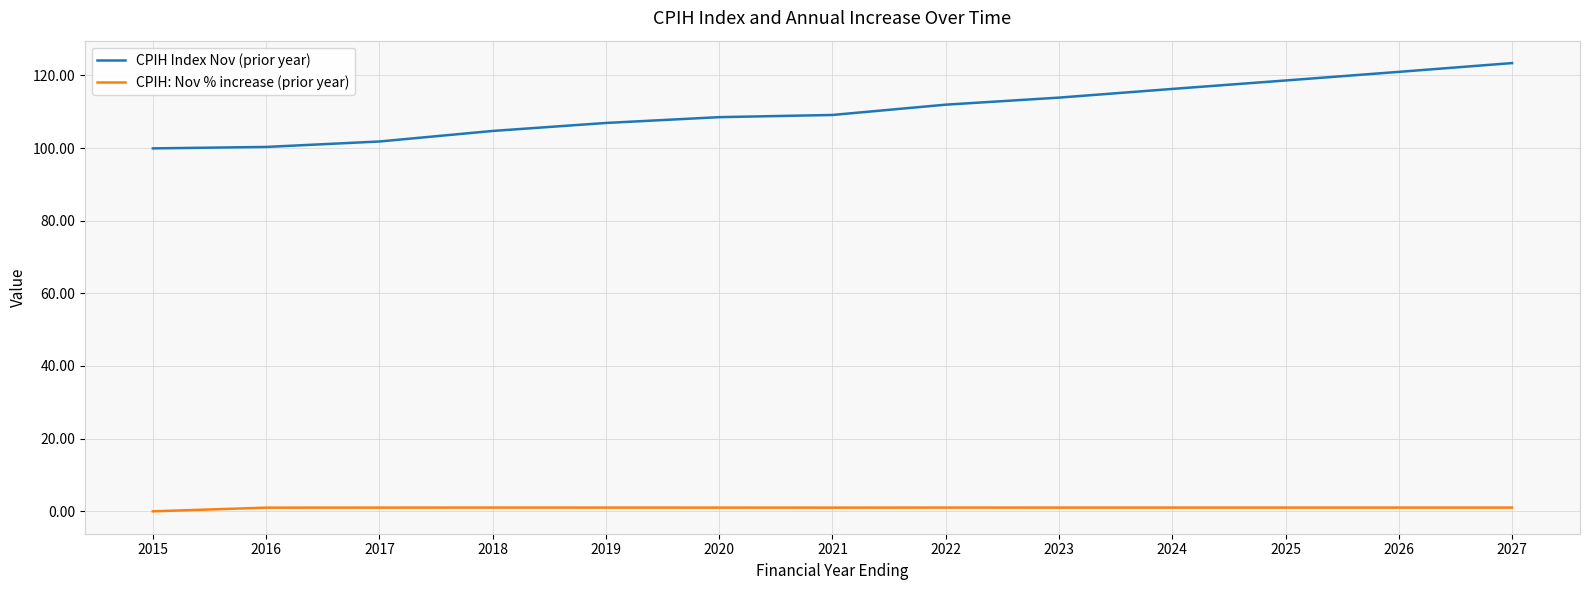

True or false: CPIH: Nov % increase (prior year) and CPIH Index Nov (prior year) cross at least once.

False